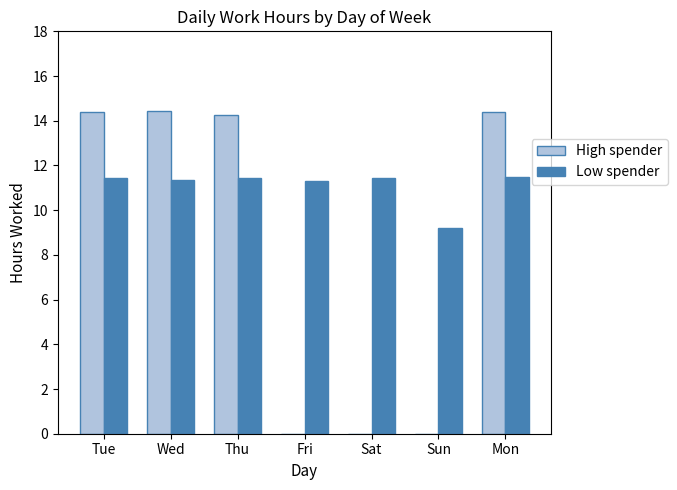

Is it true that Low spender equals 11.4 at Wed?

True